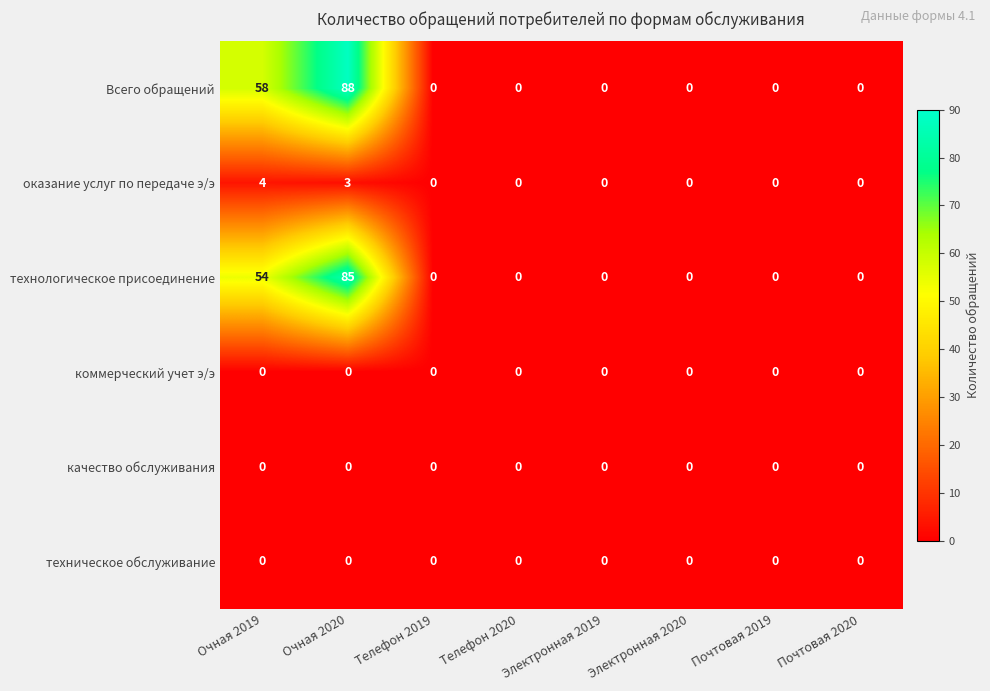

The value of коммерческий учет э/э at Электронная 2020 is 0. True or false?

True